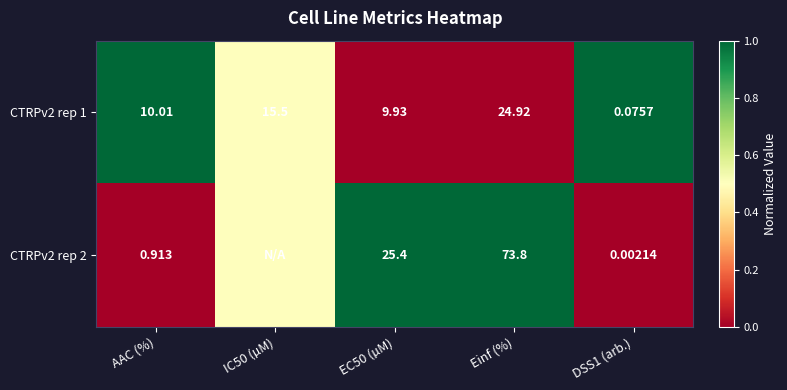

At which label does CTRPv2 rep 1 first exceed 10?

AAC (%)